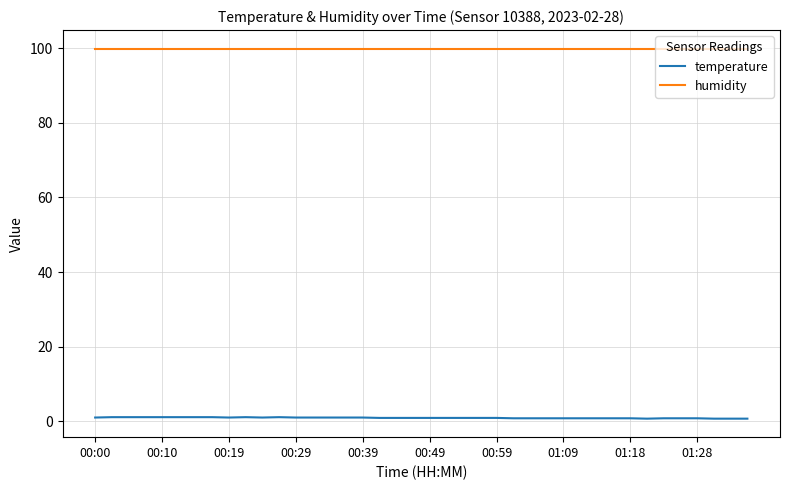

What is the minimum value for humidity?

99.9